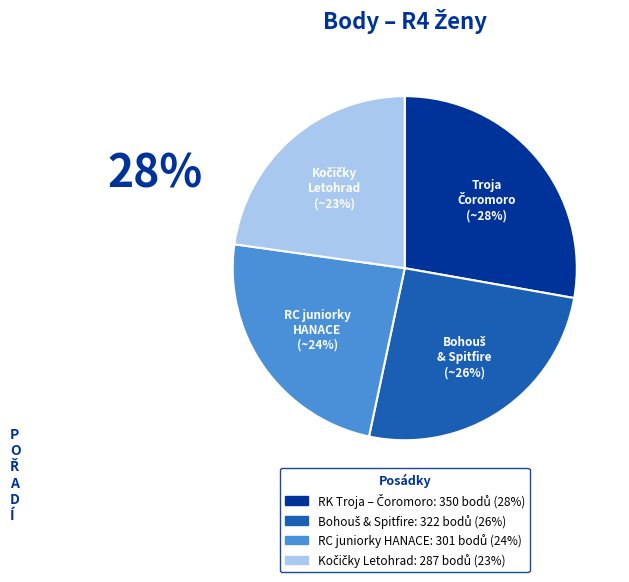

To the nearest percent, what portion does RC juniorky HANACE represent?

24%